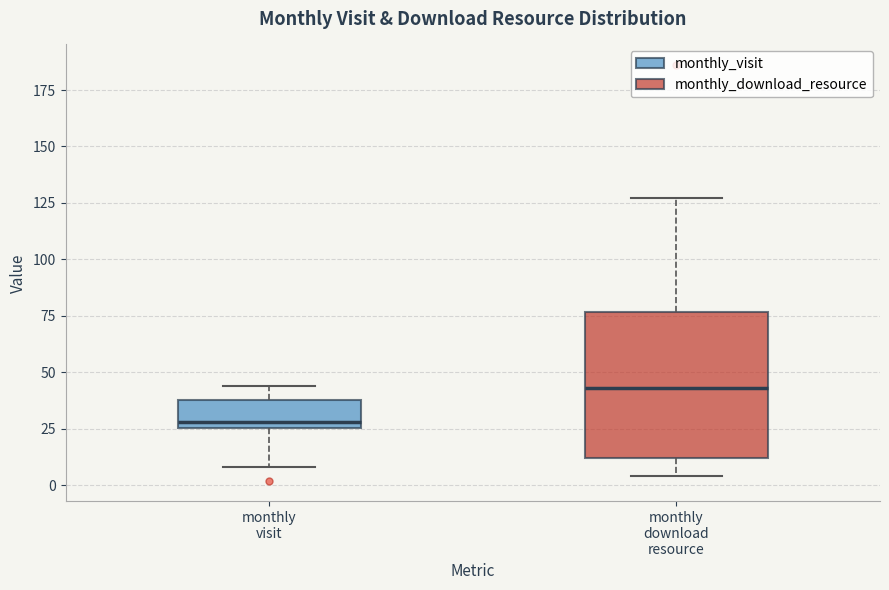

Where is the upper edge of the box for monthly download resource on the y-axis? The values are not printed on the chart, so give them approximately, as read against the axis.

75